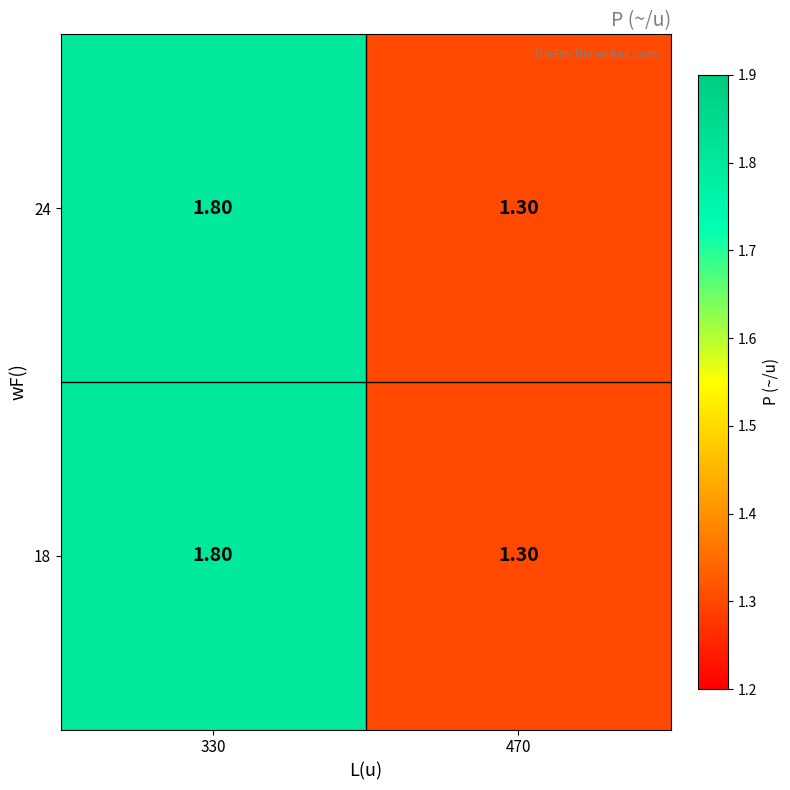

What is the sum of all 18 values?

3.1